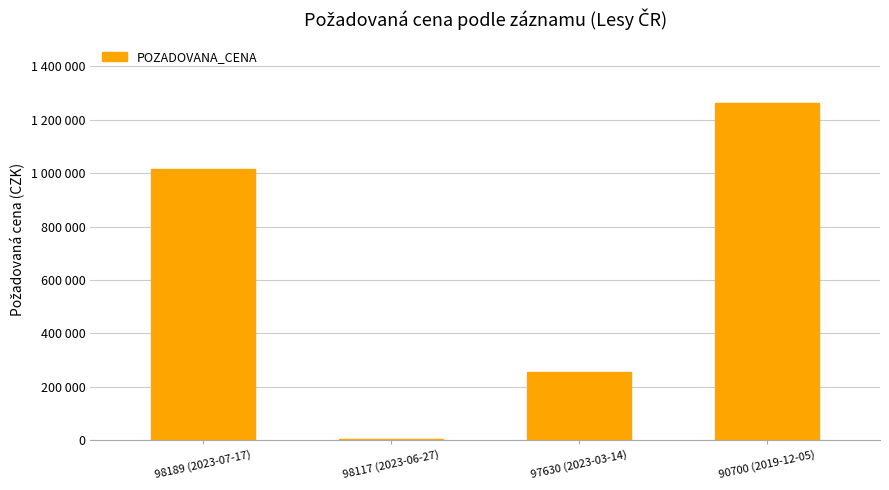

Are the bars horizontal?

No